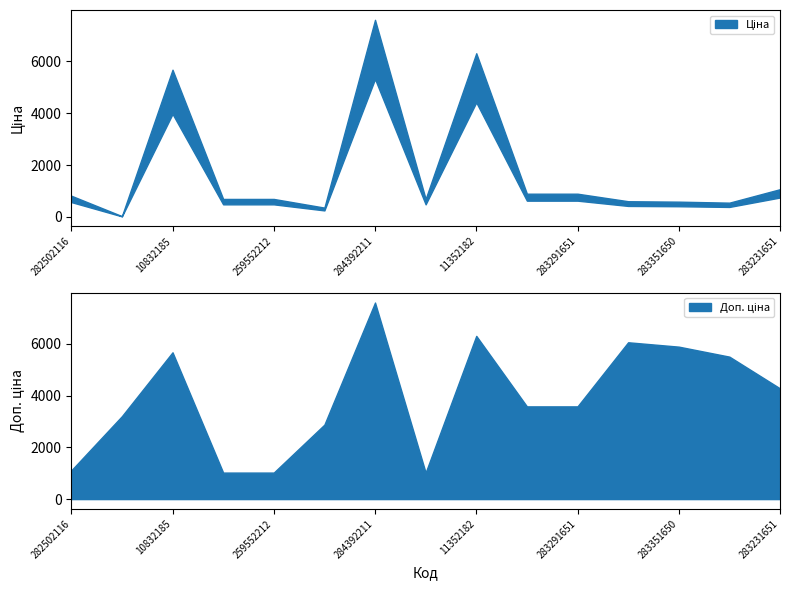

Rank the series by their maximum value, from highest to lowest.

Ціна, Доп. ціна